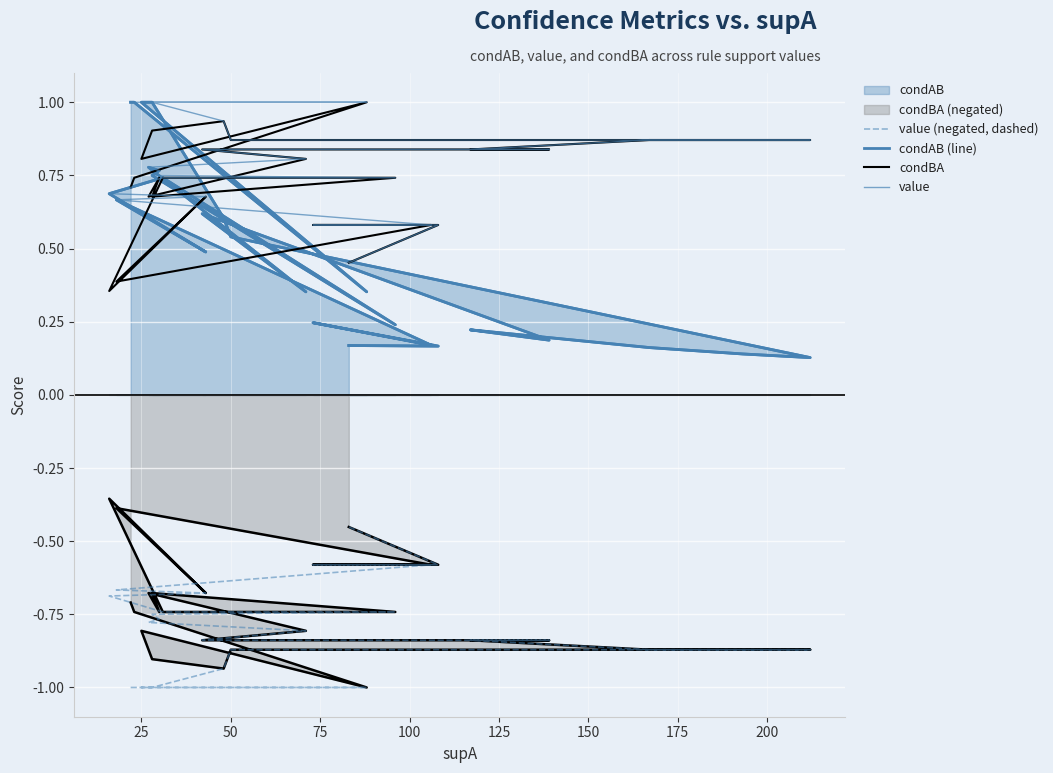

What is the difference between the maximum and minimum values in the value series?

0.5